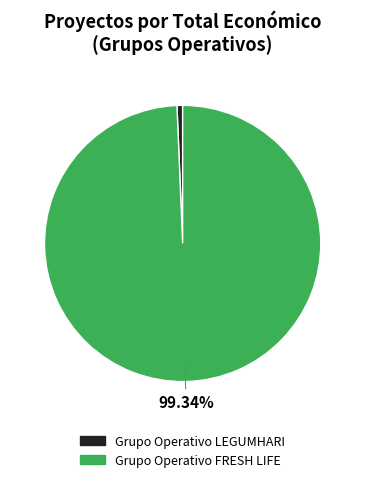

To the nearest percent, what is the difference between the Grupo Operativo LEGUMHARI and Grupo Operativo FRESH LIFE slice percentages?

99%